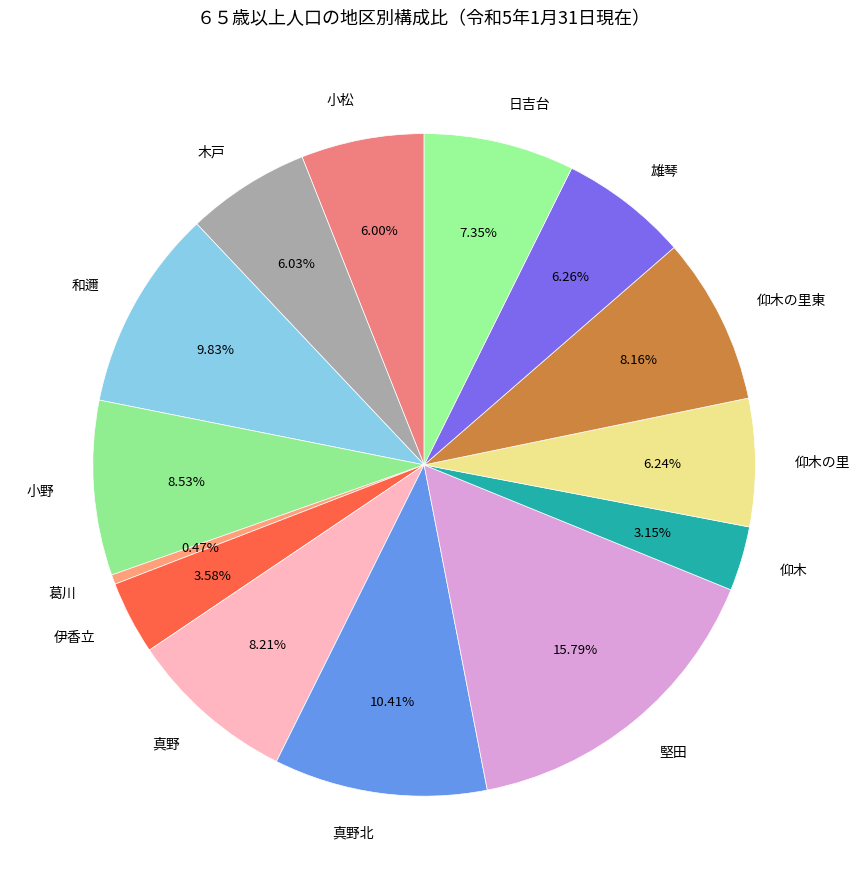

Do 葛川 and 雄琴 together represent more than half of the pie?

No